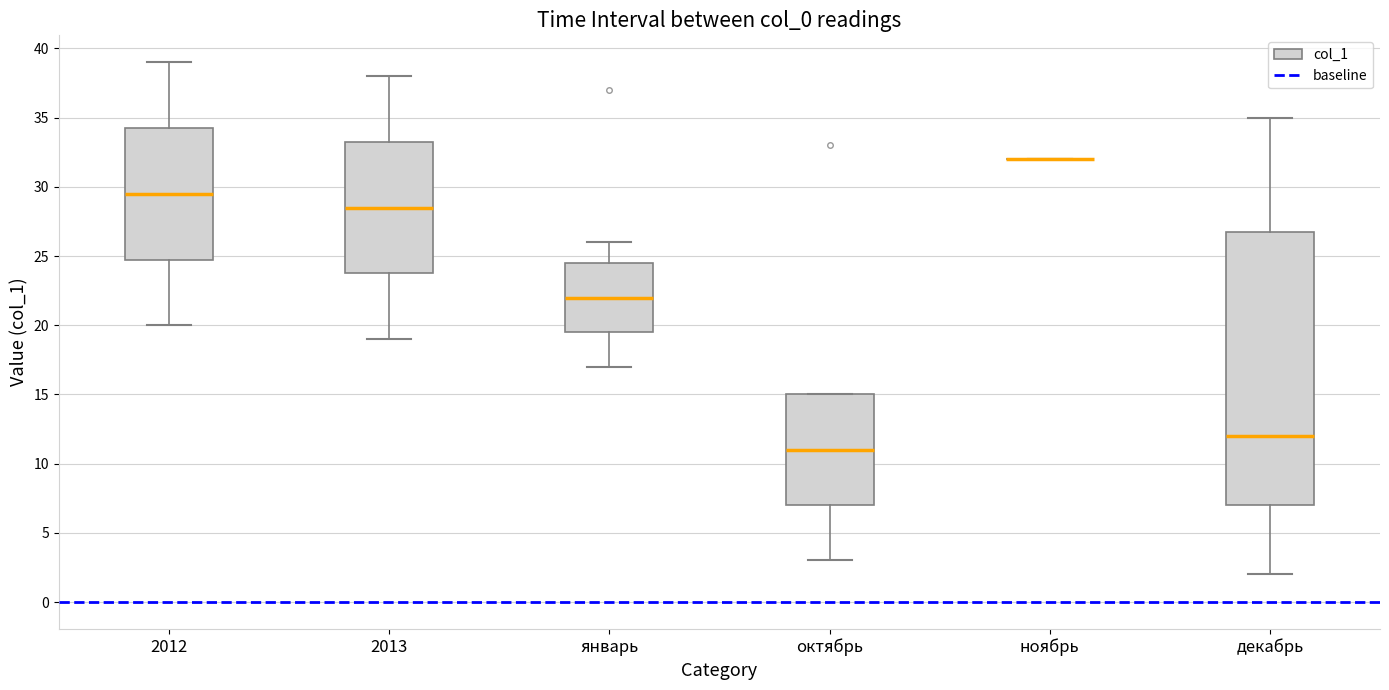

Reading left to right, read every box against the y-axis: the position of its median line, the range the box covers, and the ends of its whiskers. The values are not printed on the chart, so give them approximately, as read against the axis.

2012: median 29.5, box 25.0 to 34.5, whiskers 20.0 to 39.0
2013: median 28.5, box 24.0 to 33.5, whiskers 19.0 to 38.0
январь: median 22.0, box 19.5 to 24.5, whiskers 17.0 to 26.0
октябрь: median 11.0, box 7.0 to 15.0, whiskers 3.0 to 15.0
ноябрь: box collapsed to a line at 32.0, whiskers 32.0 to 32.0
декабрь: median 12.0, box 7.0 to 27.0, whiskers 2.0 to 35.0